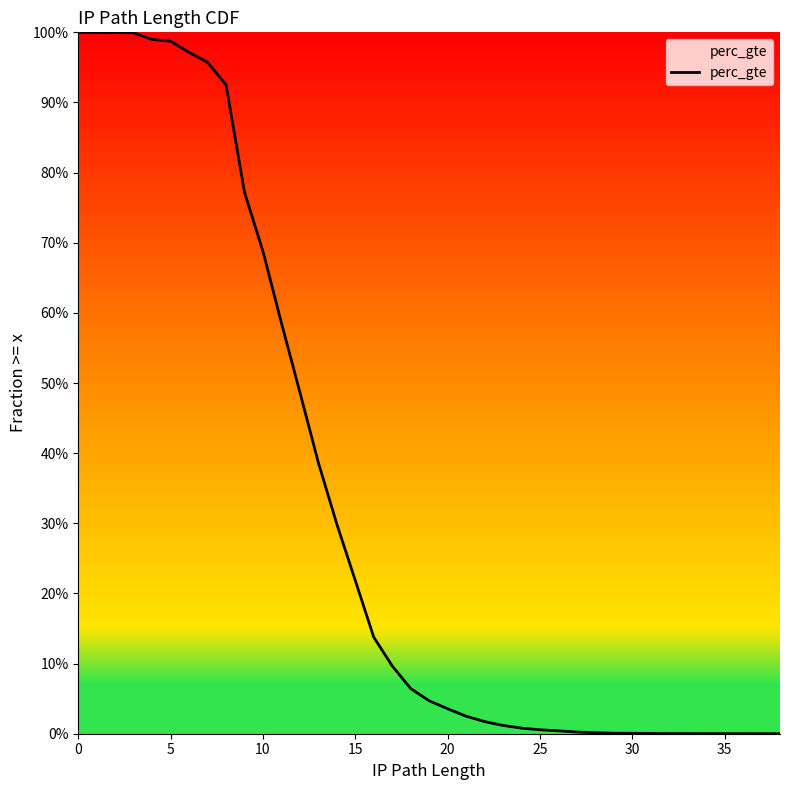

What is the value of the 1st point from the left?

1.0